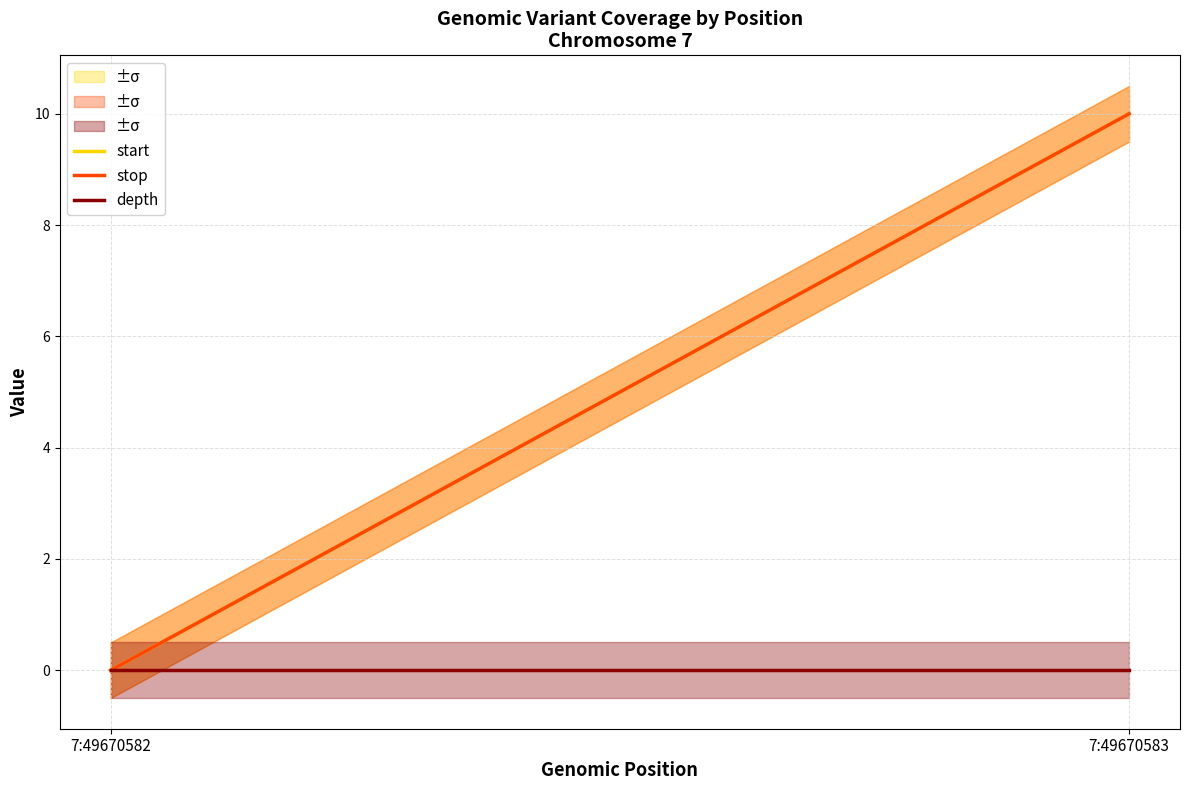

What are all the series names shown in the legend?

start, stop, depth